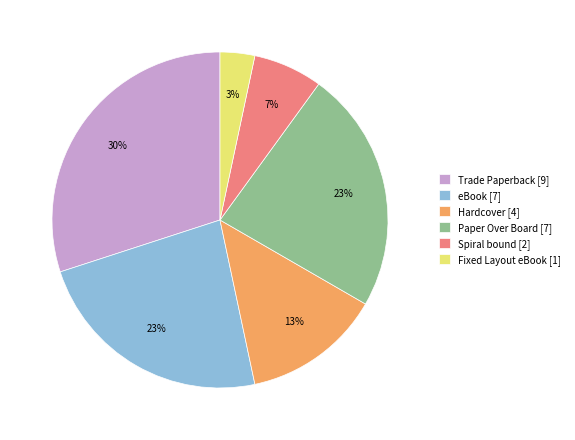

Is it true that Hardcover is 13% of the pie?

True